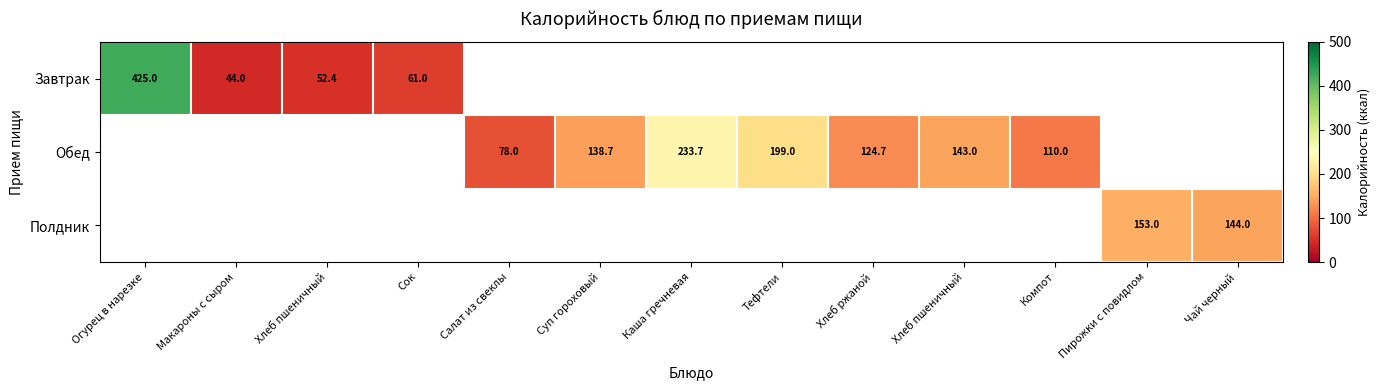

Where is Завтрак nearest to the value 234?

Сок